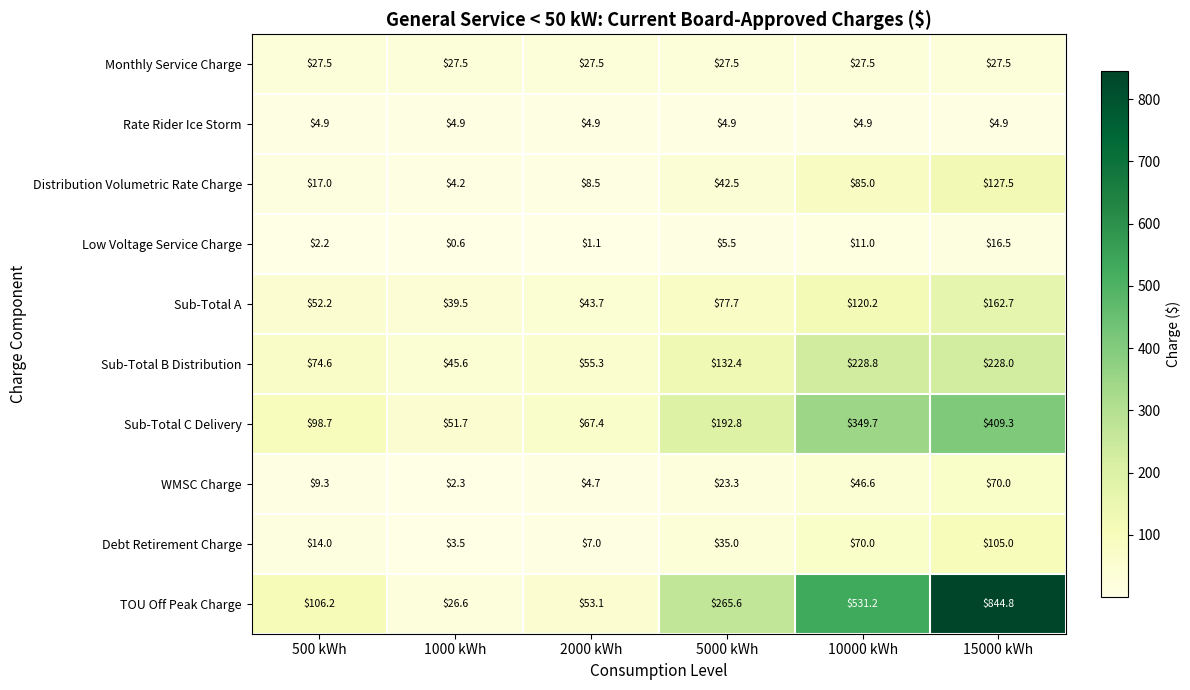

Which series has the largest total across all categories?

TOU Off Peak Charge